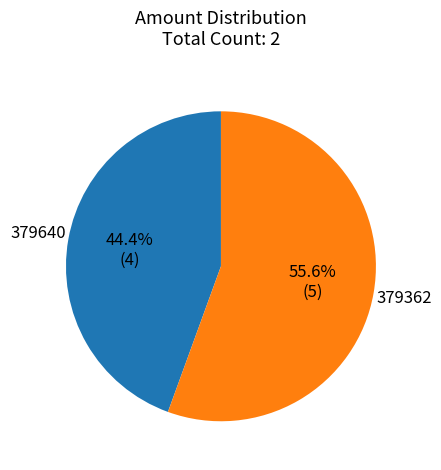

Between 379640 and 379362, which is larger?

379362